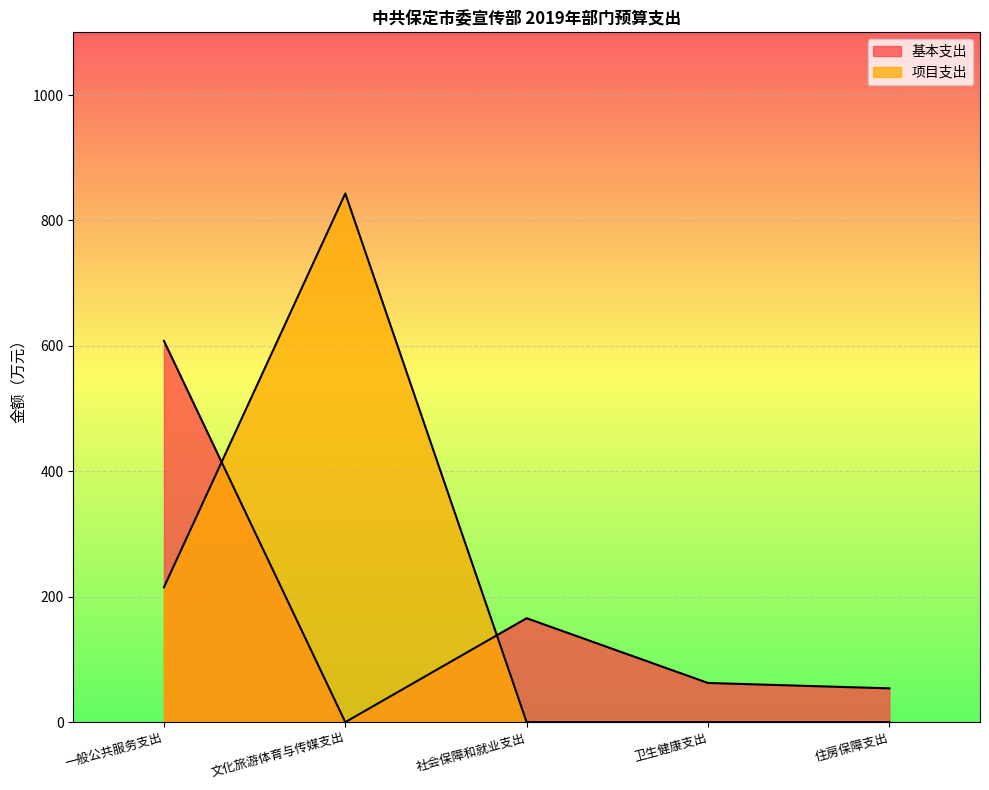

What position from the right is 文化旅游体育与传媒支出?

4